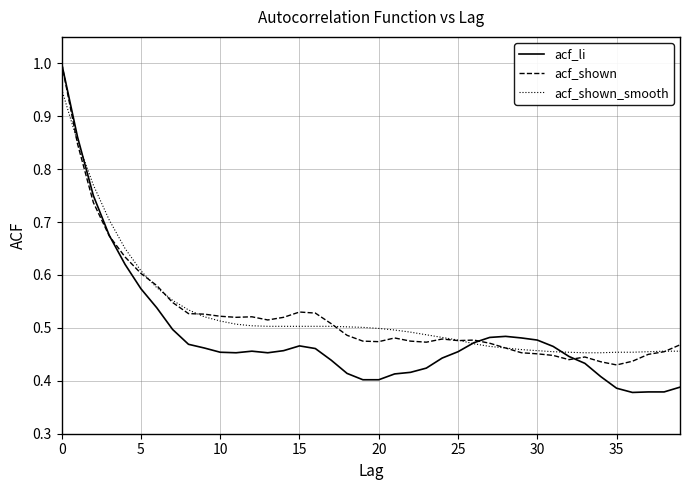

Which series has the widest spread of values?

acf_li